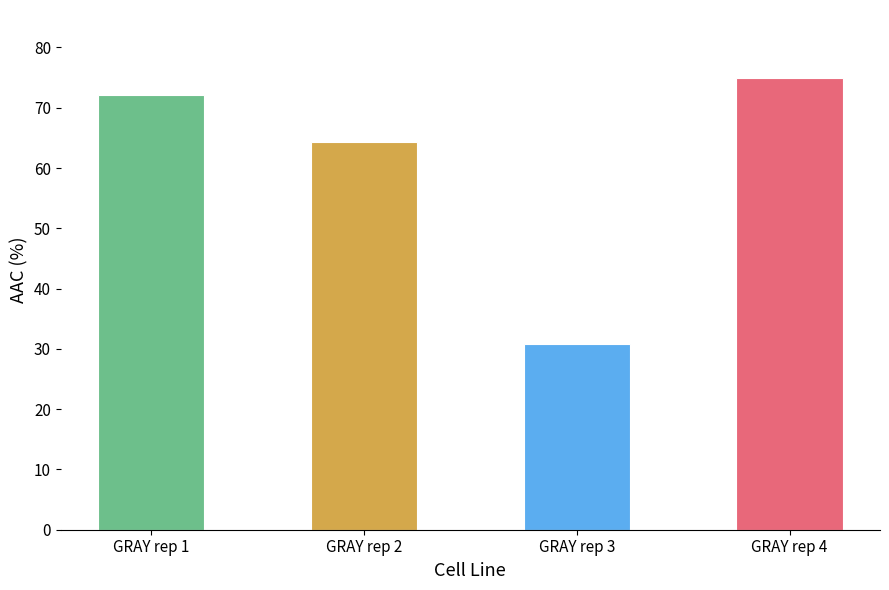

Count the number of values greater than 72.

2